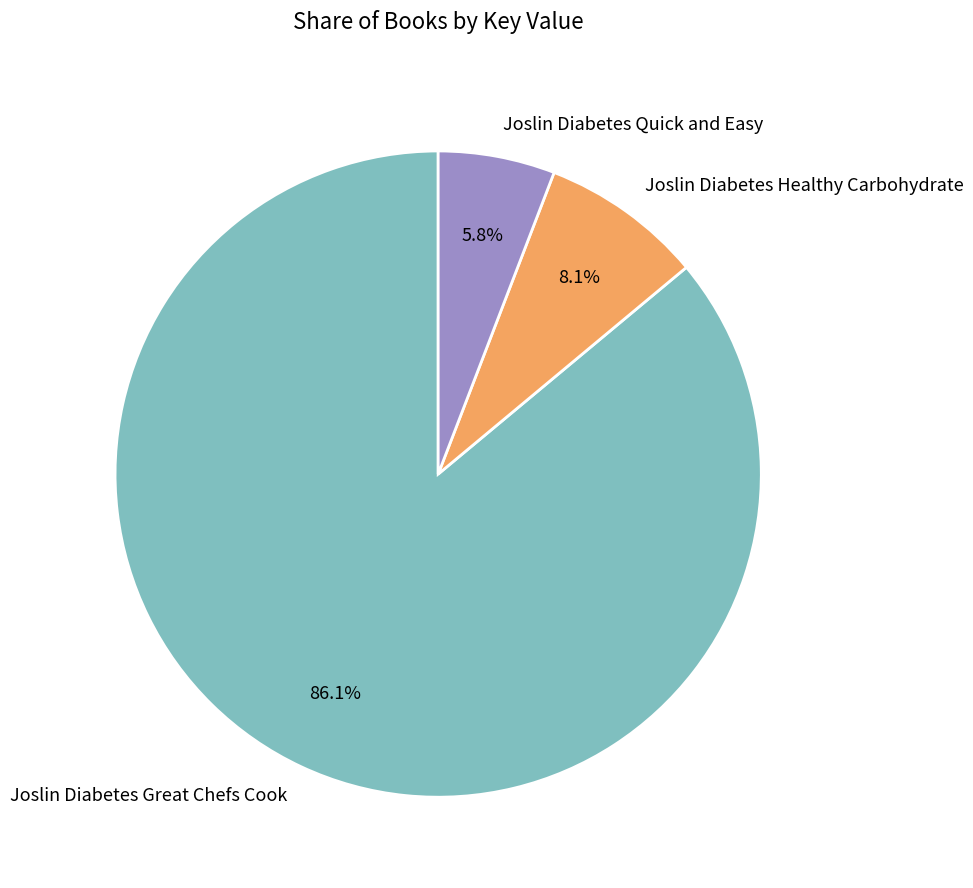

What percentage is NOT represented by Joslin Diabetes Quick and Easy?

94.2%